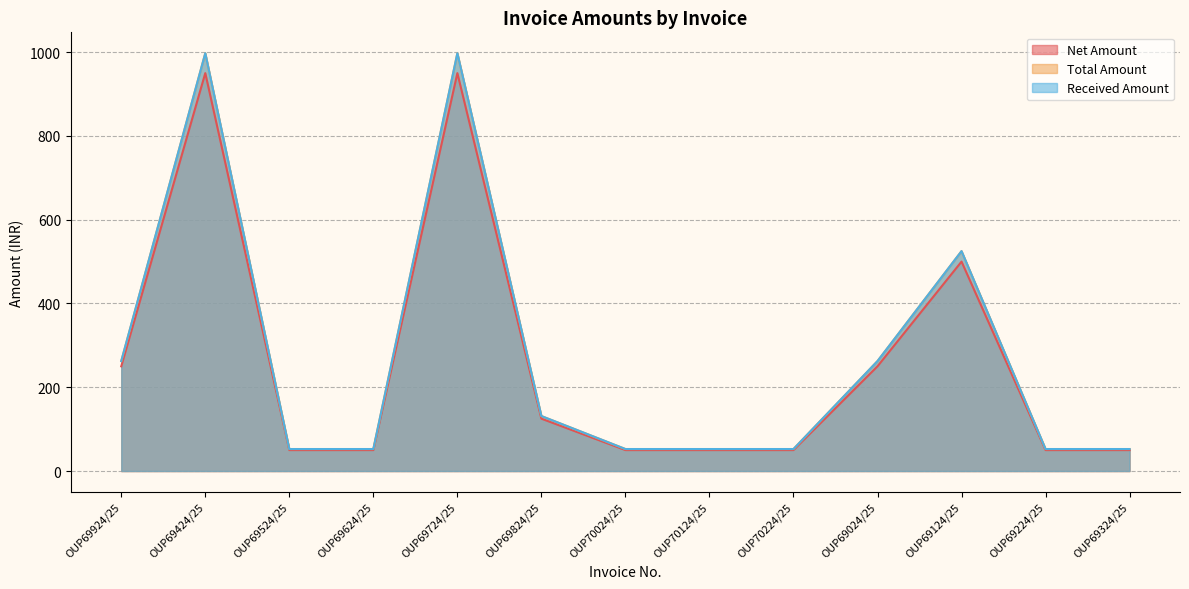

How many data points does each series have?

13